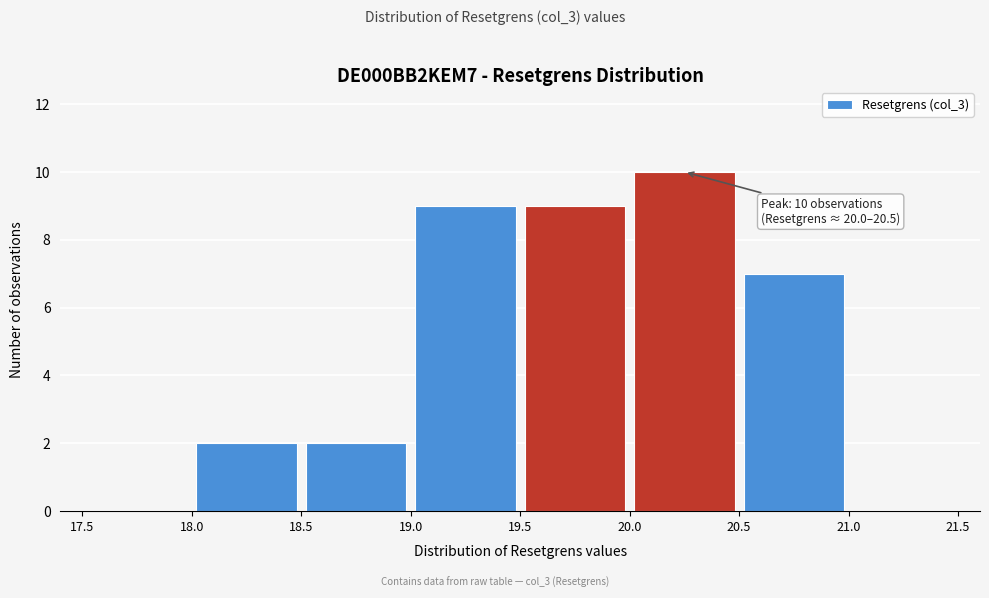

Which range on the x-axis has the tallest bar?

20.0 to 20.5